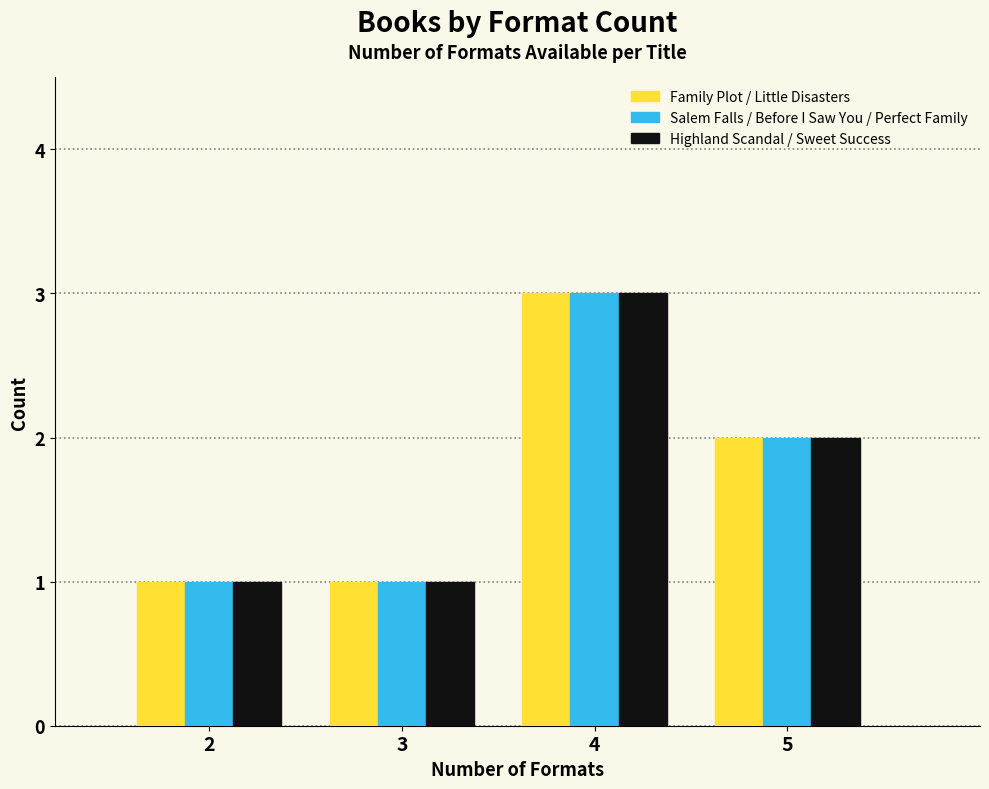

Which category has the highest value across all series?

4